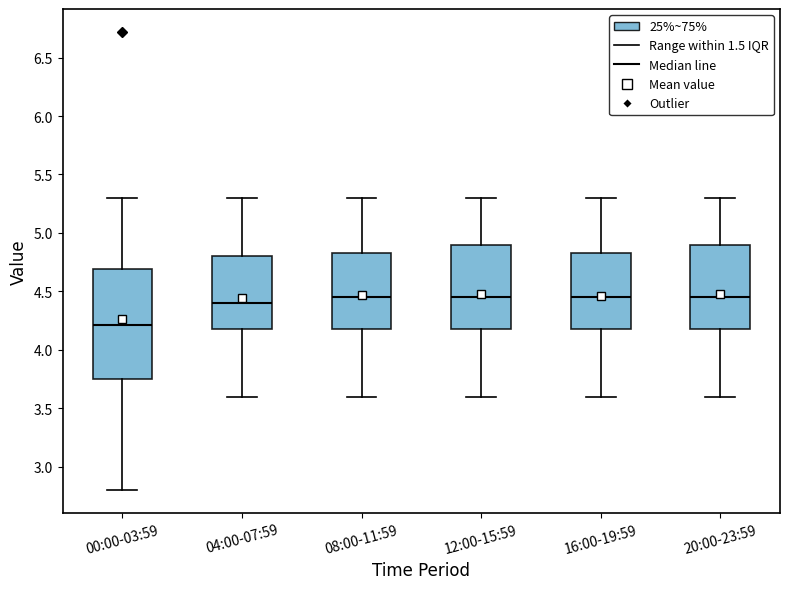

Reading left to right, read every box against the y-axis: the position of its median line, the range the box covers, and the ends of its whiskers. The values are not printed on the chart, so give them approximately, as read against the axis.

00:00-03:59: median 4.20, box 3.75 to 4.70, whiskers 2.80 to 5.30
04:00-07:59: median 4.40, box 4.20 to 4.80, whiskers 3.60 to 5.30
08:00-11:59: median 4.45, box 4.20 to 4.85, whiskers 3.60 to 5.30
12:00-15:59: median 4.45, box 4.20 to 4.90, whiskers 3.60 to 5.30
16:00-19:59: median 4.45, box 4.20 to 4.85, whiskers 3.60 to 5.30
20:00-23:59: median 4.45, box 4.20 to 4.90, whiskers 3.60 to 5.30